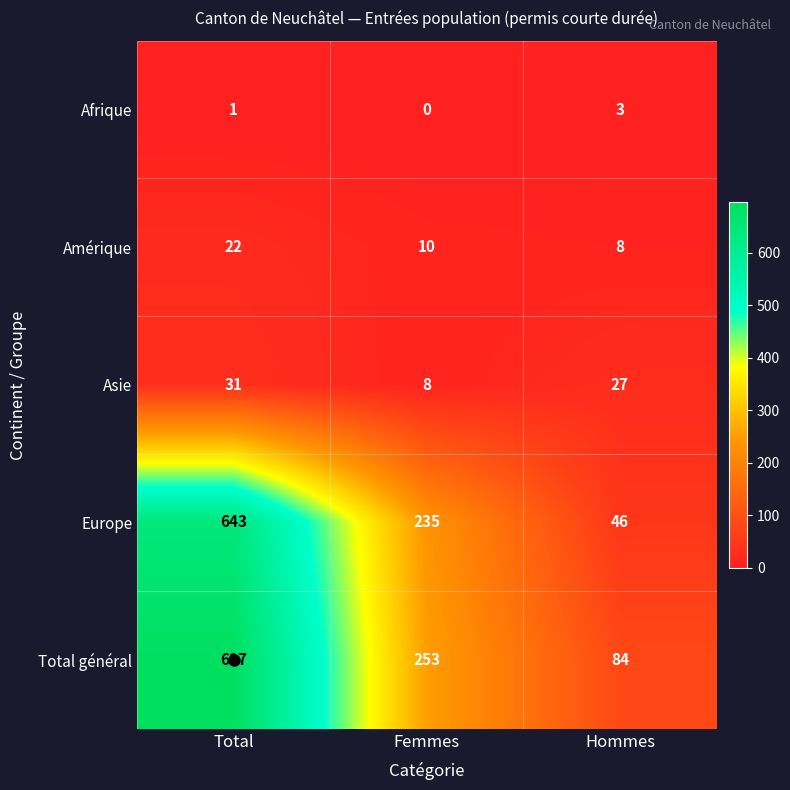

What is the average value of the Asie series?

22